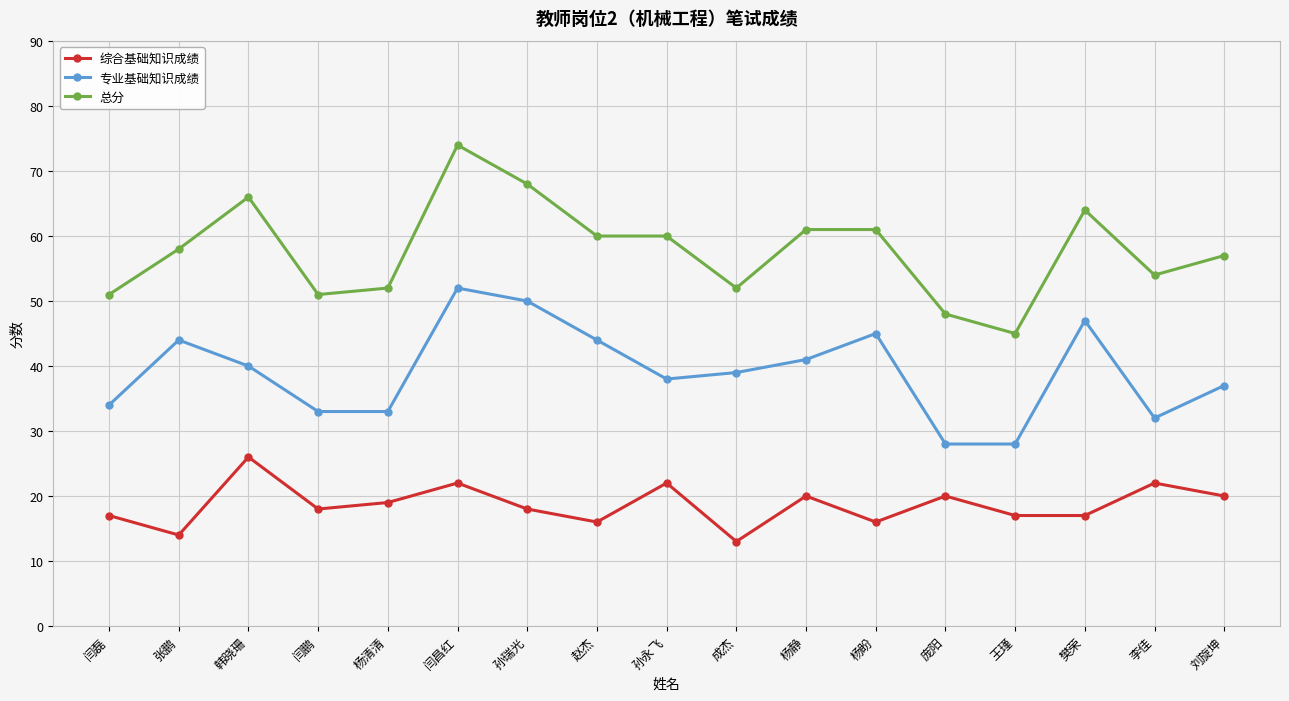

Does the chart have visible grid lines?

Yes